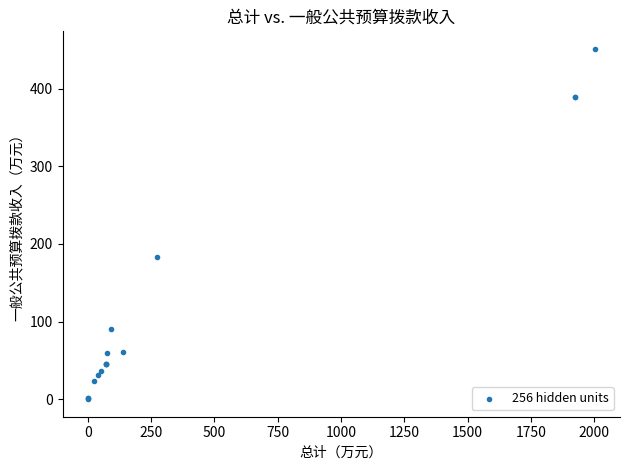

What Y value in the scatter plot is closest to 225?

183.3